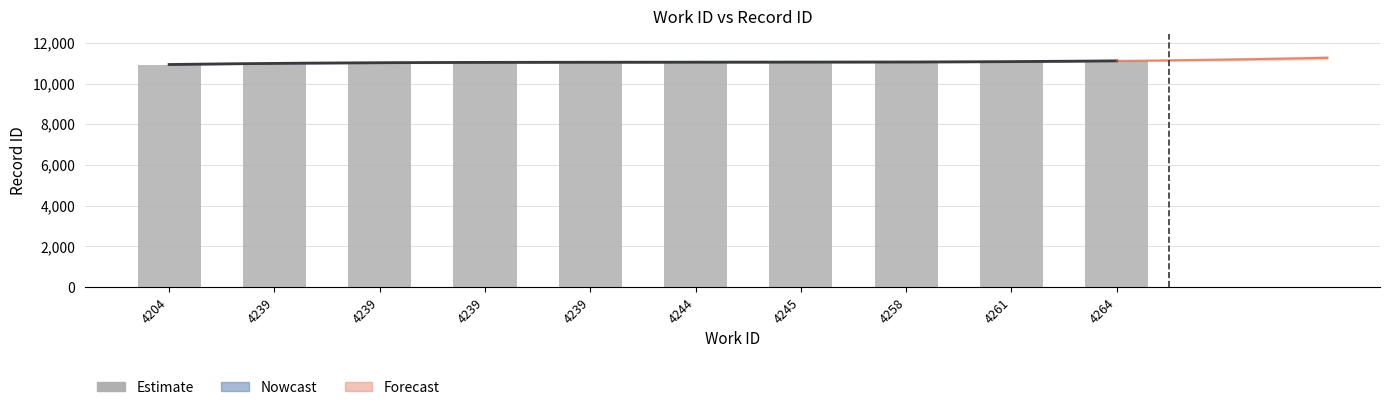

What is the approximate value at 4244, to the nearest 50?

11050